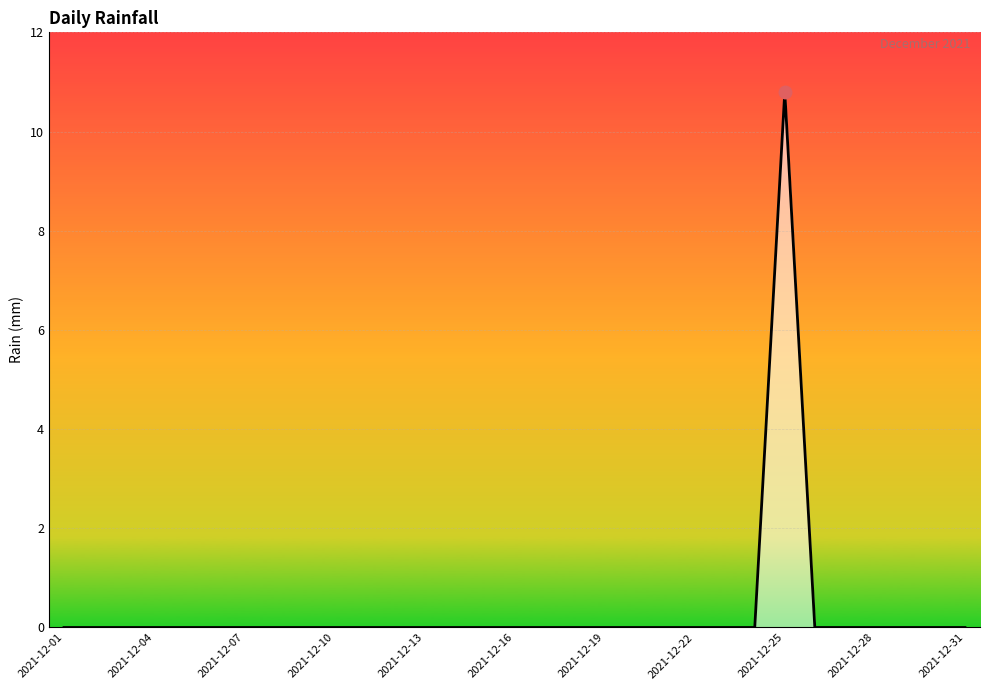

What is the greatest value displayed?

10.8